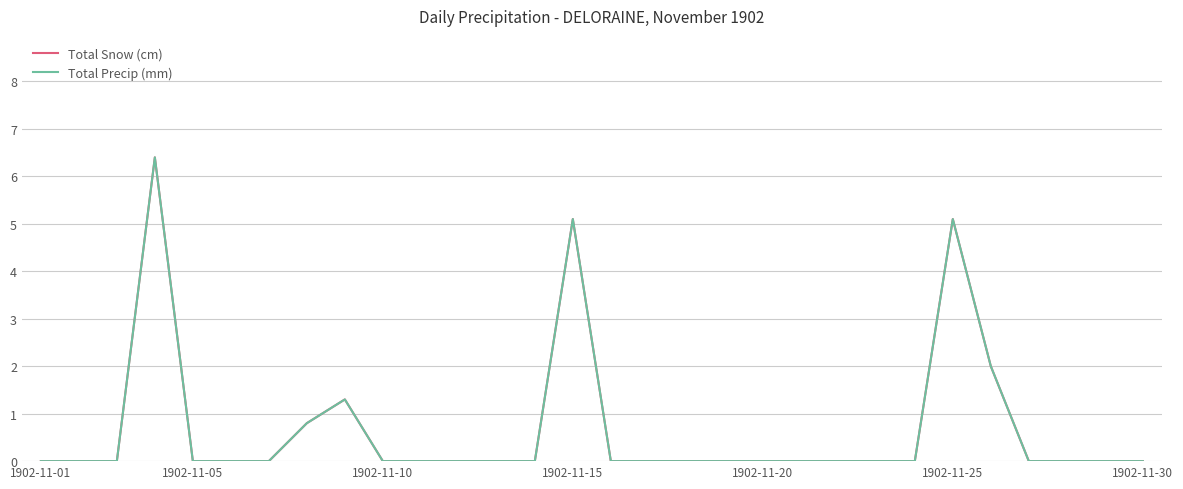

Does the chart have visible grid lines?

Yes